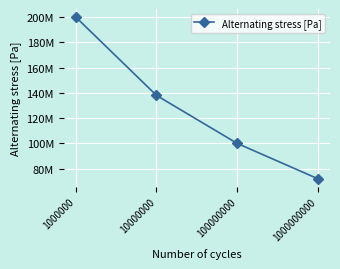

What is the difference between the values at 100000000 and 10000000?

38000000